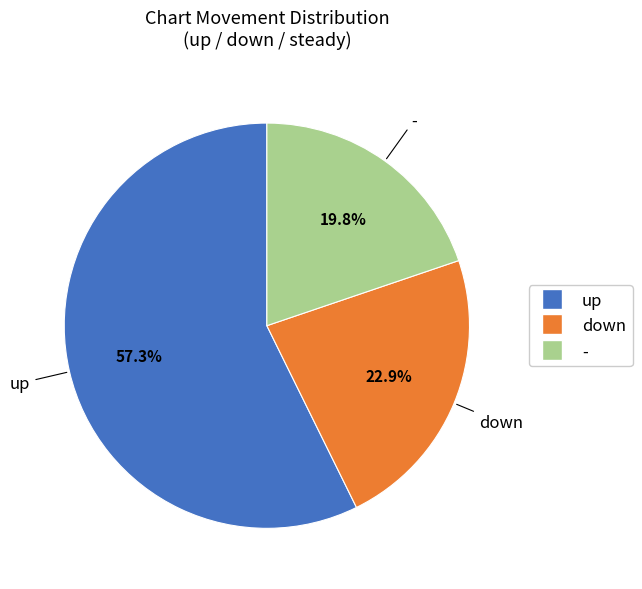

Does - account for over 50% of the chart?

No